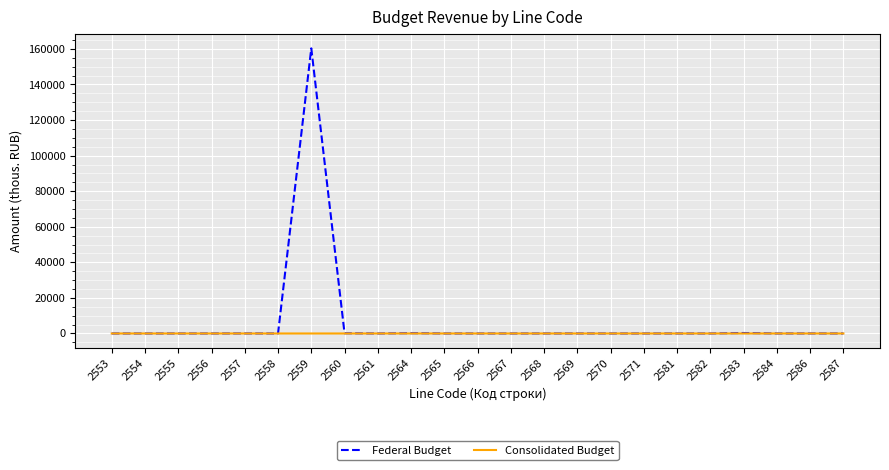

In Federal Budget, how many points are higher than both neighbors (excluding endpoints)?

6